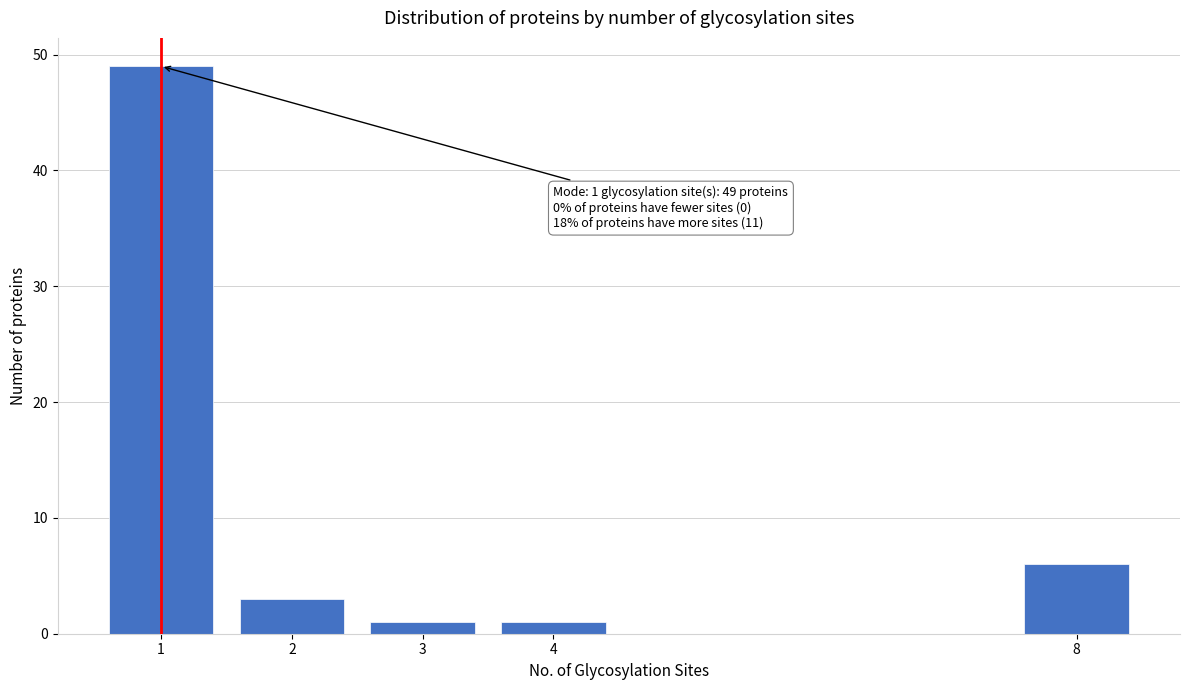

Reading left to right, extract all data points from this chart.

49	3	1	1	6